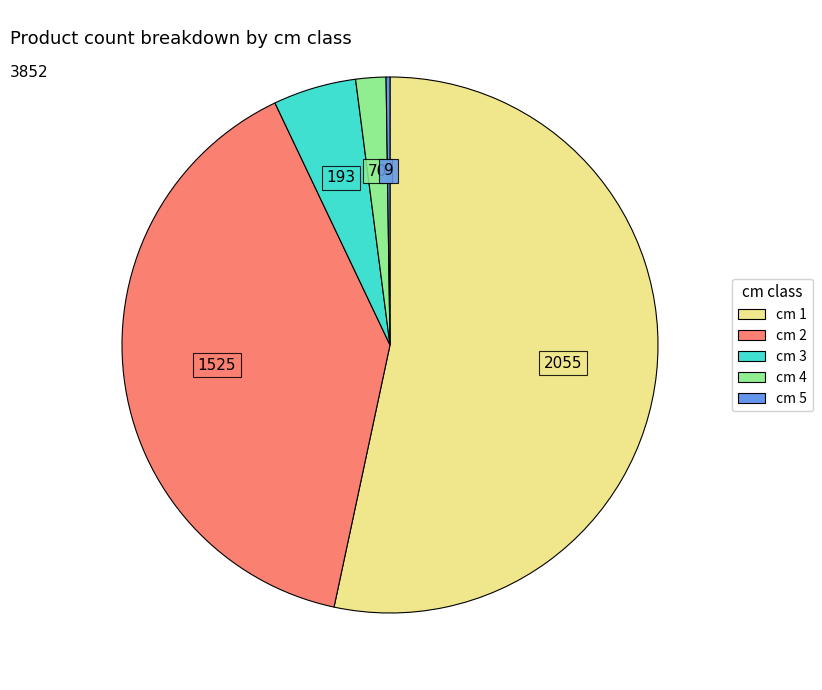

How many segments does this pie chart have?

5